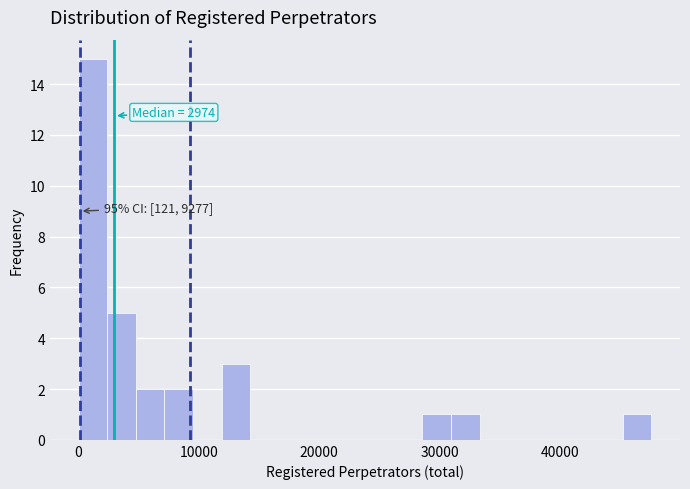

Around what value on the x-axis is the tallest bar? Give the approximate position of its centre, as read against the axis.

1000